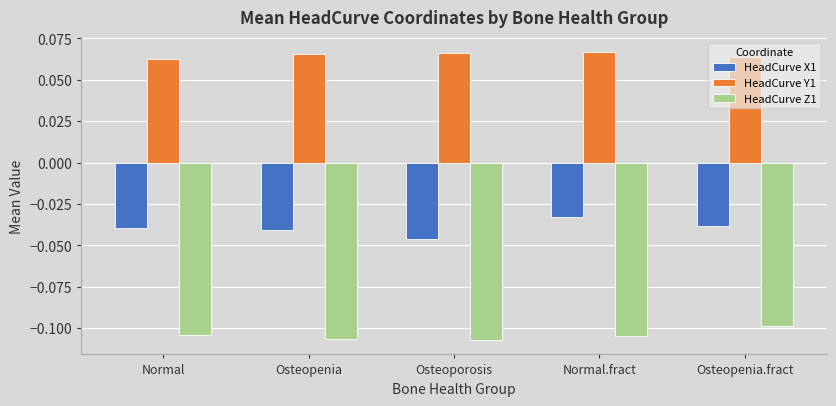

Is the value of HeadCurve Y1 at Osteoporosis greater than the value of HeadCurve X1 at Normal?

Yes